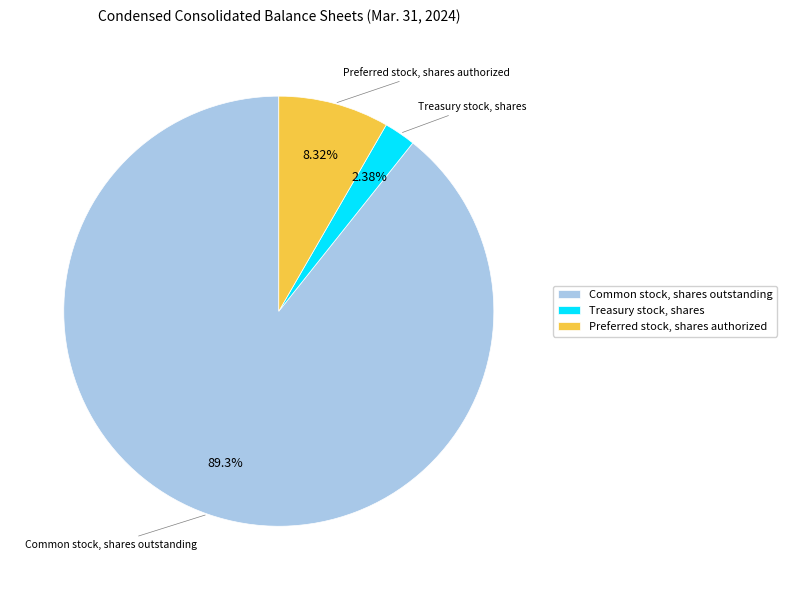

How many segments does this pie chart have?

3